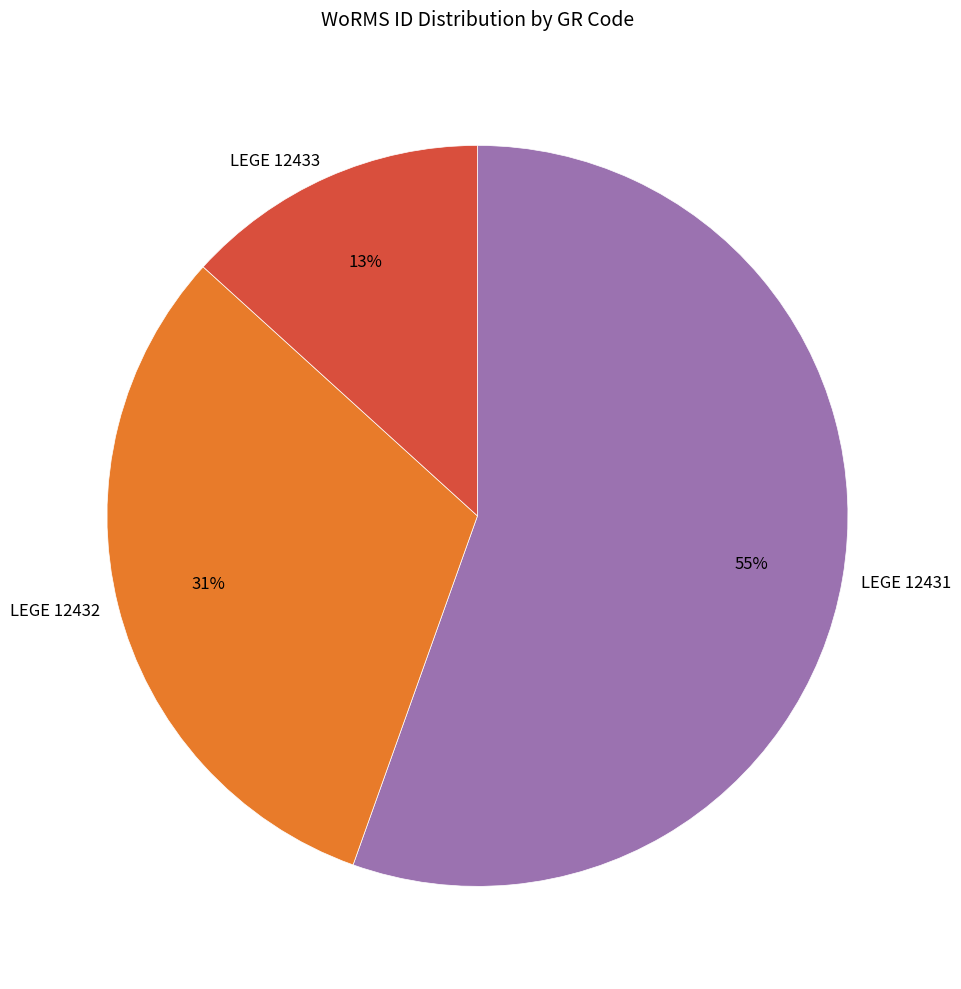

To the nearest percent, what is the combined percentage of LEGE 12433 and LEGE 12431?

69%